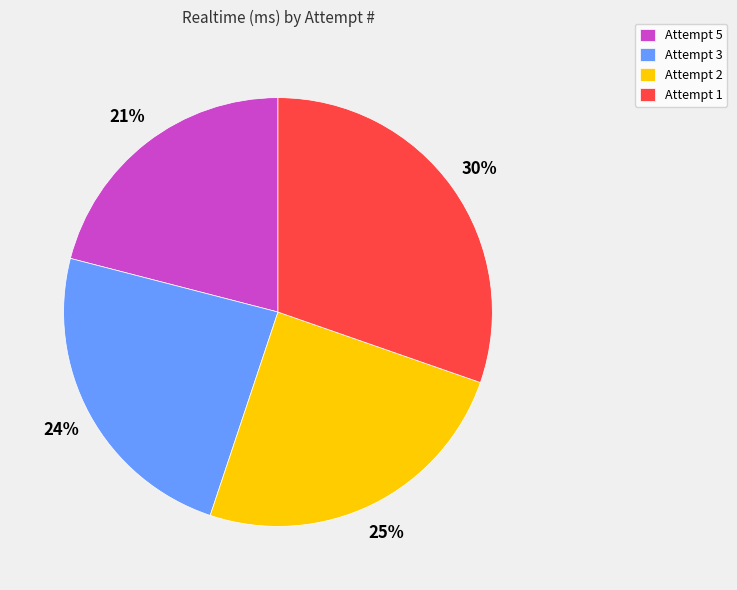

What is the ratio of the value at Attempt 5 to the value at Attempt 2?

0.8